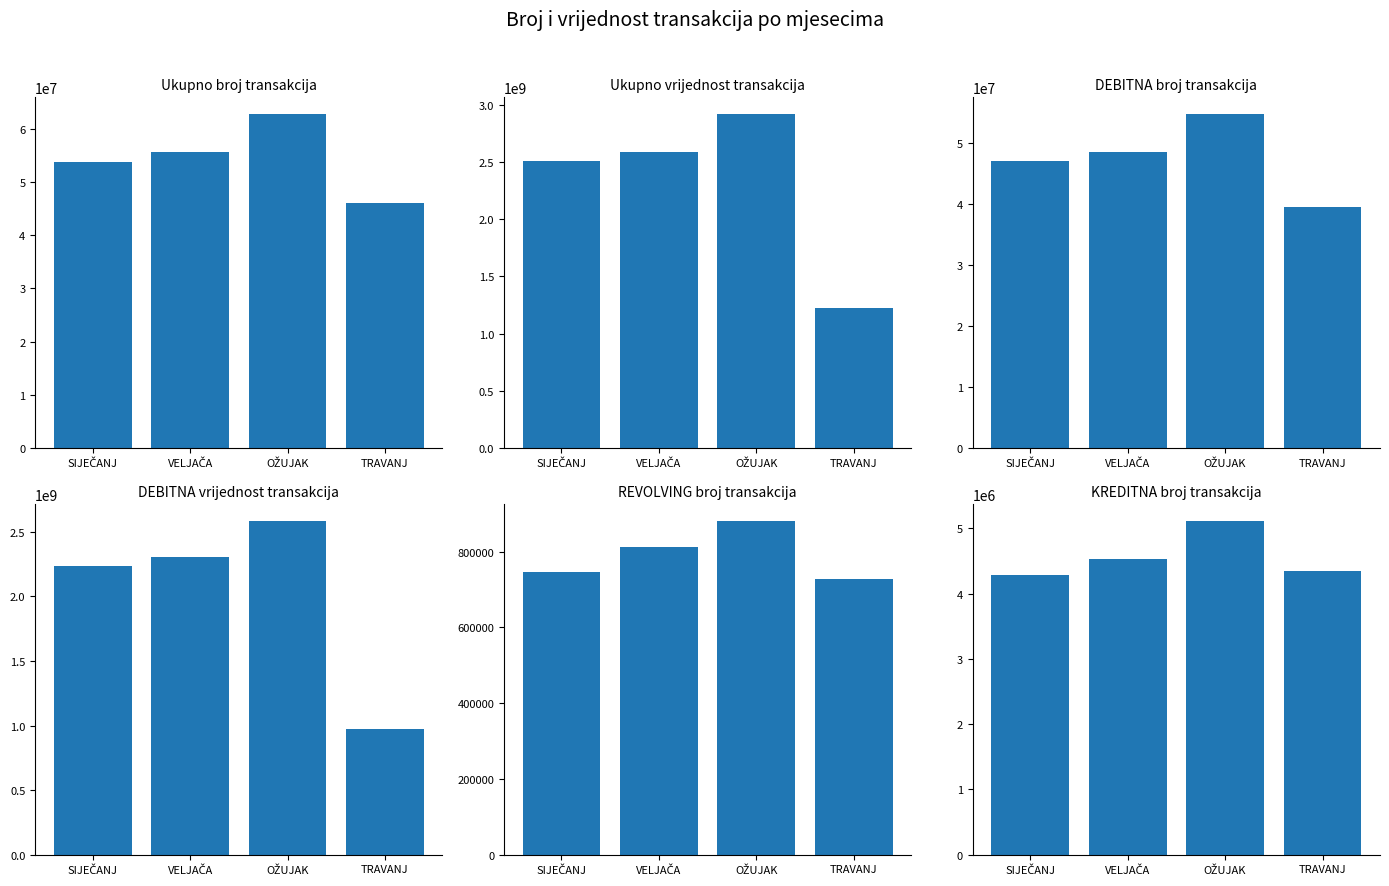

The DEBITNA vrijednost transakcija series shows 2587338436 at OŽUJAK. True or false?

True